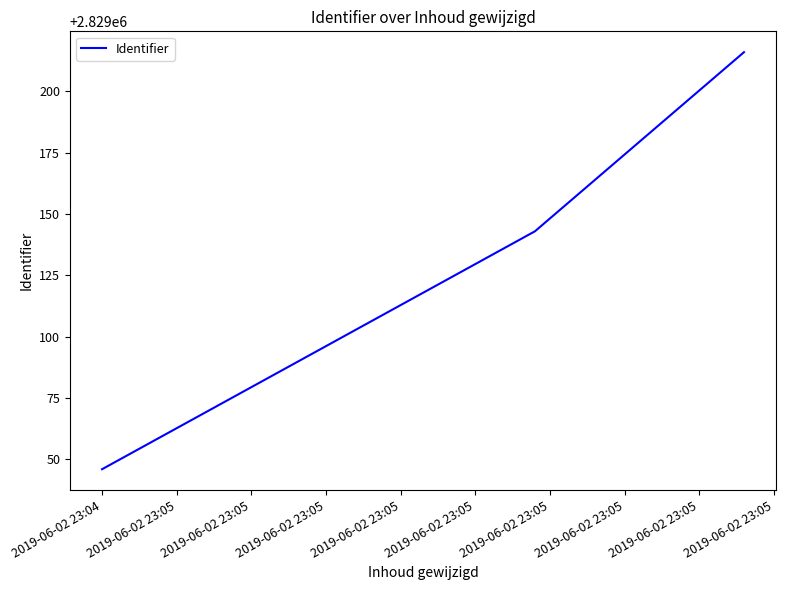

What is the difference between the maximum and minimum values?

170